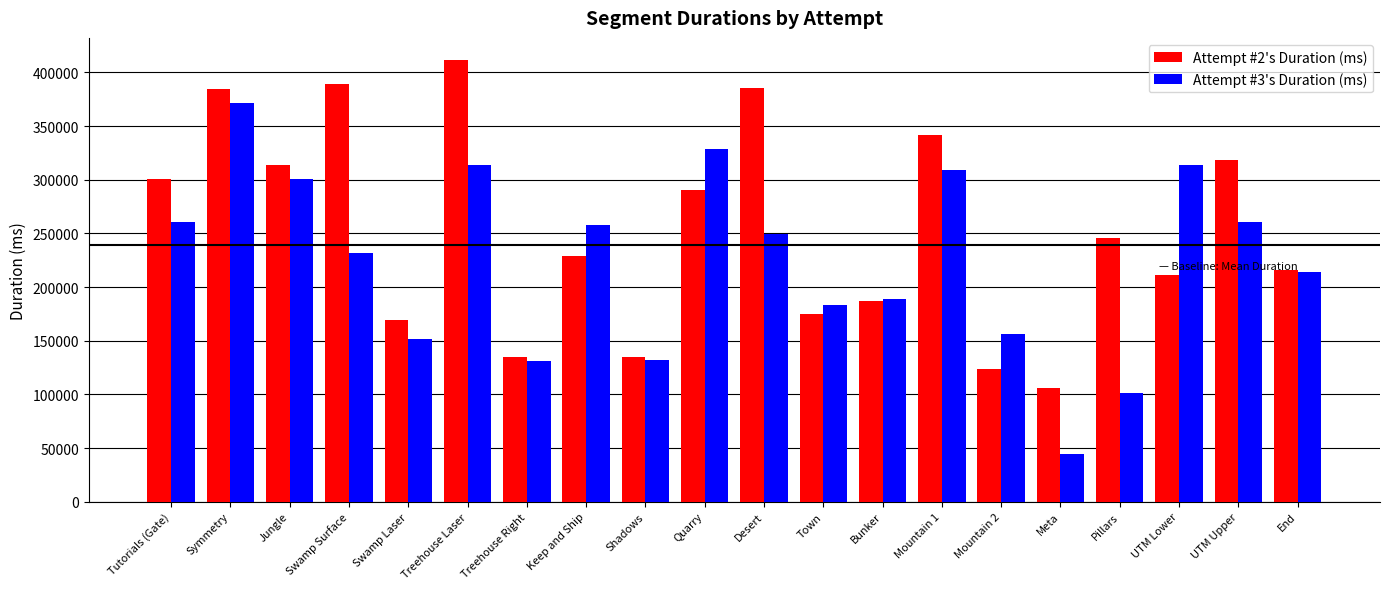

What is the difference between the second highest and minimum values in the Attempt #2's Duration (ms) series?

283496